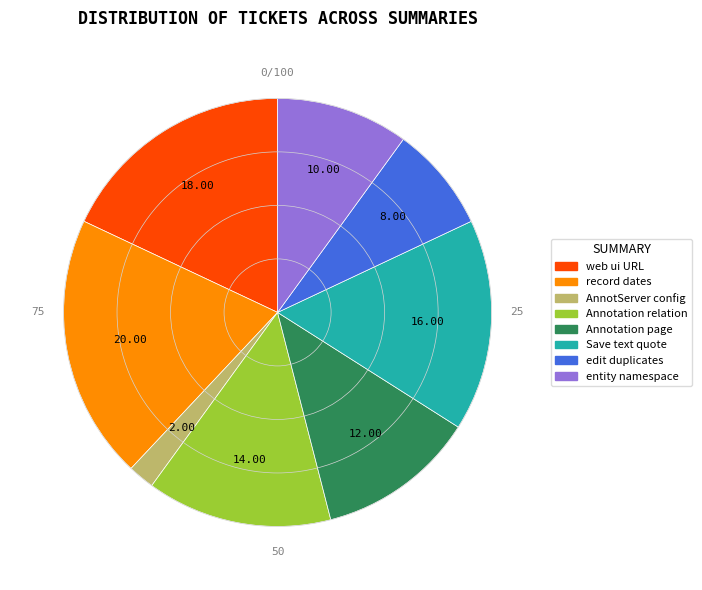

Is there any slice that represents more than half of the pie?

No